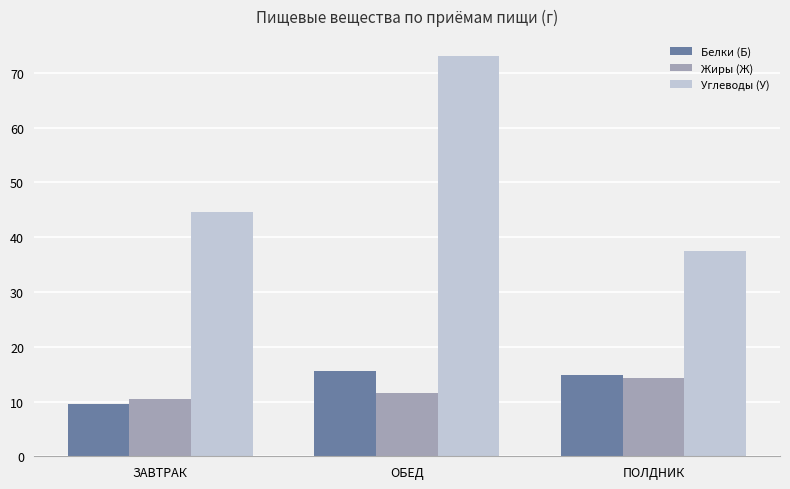

Is the value of Жиры (Ж) at ПОЛДНИК greater than the value of Углеводы (У) at ЗАВТРАК?

No